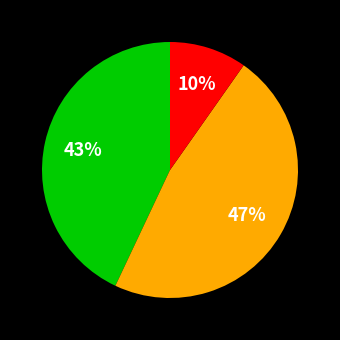

Is there a majority slice in this chart?

No